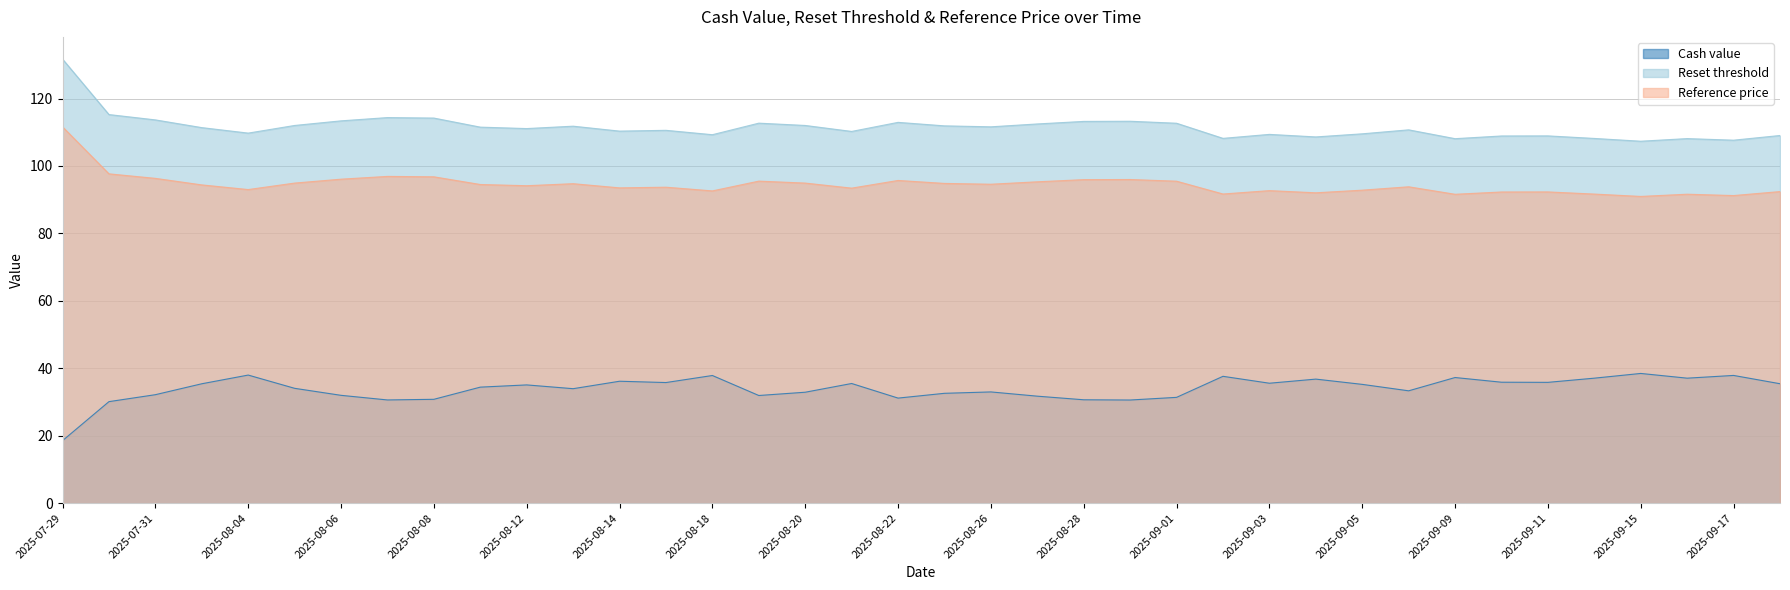

In Reset threshold, how many points are lower than both neighbors (excluding endpoints)?

11